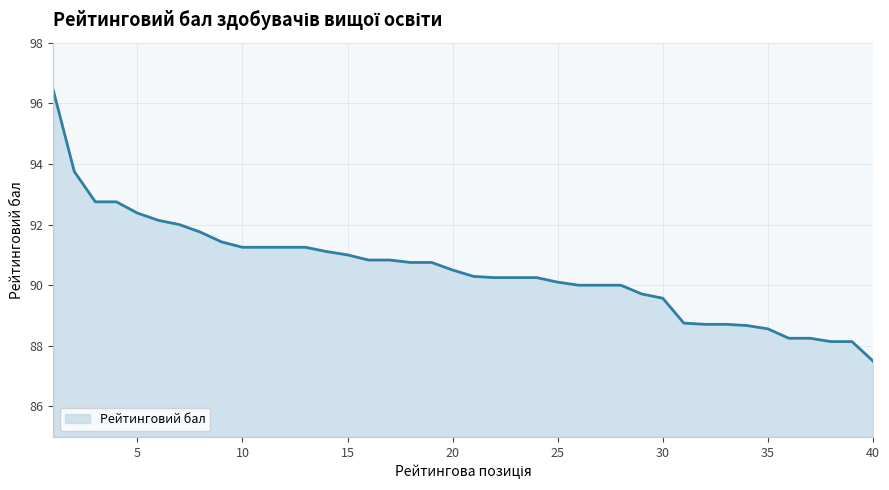

What is the difference between the maximum and minimum values?

8.9